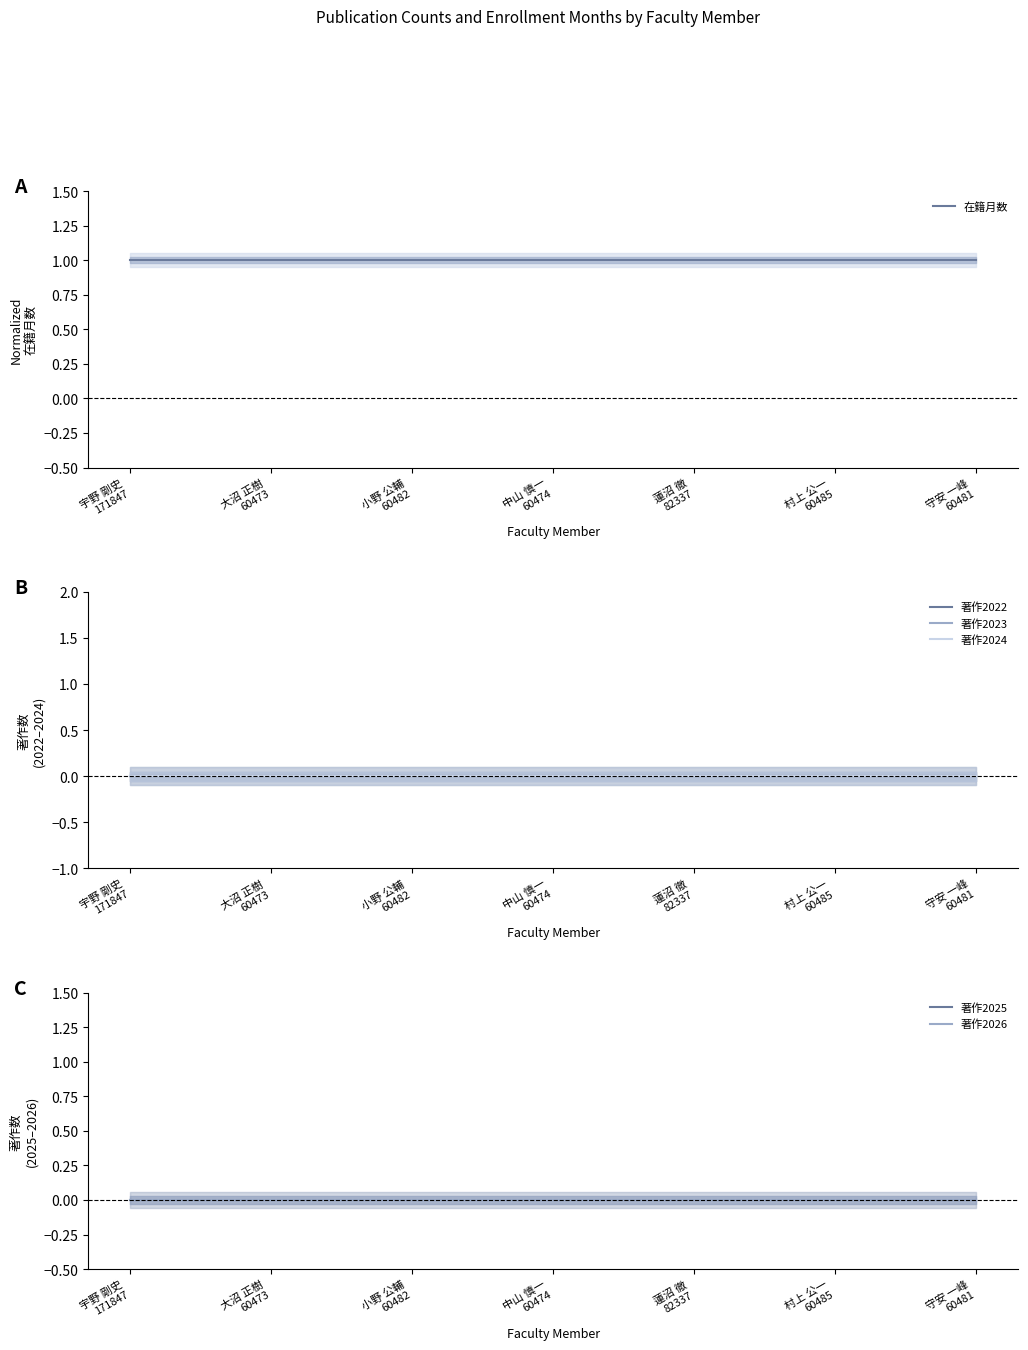

What is the total value across all series at 小野 公輔
60482?

1